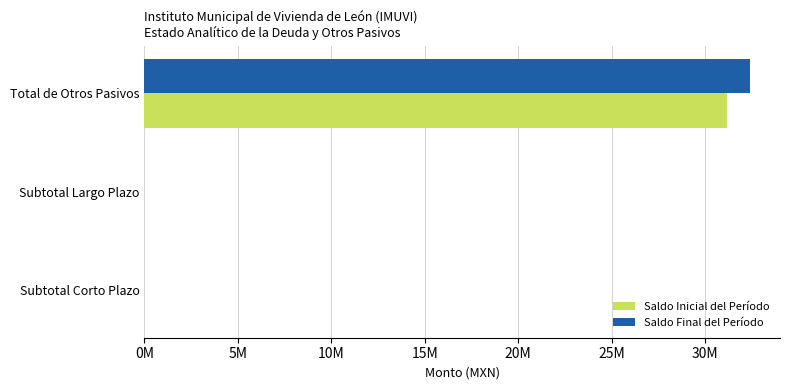

At which category is the sum across all series the highest?

Total de Otros Pasivos